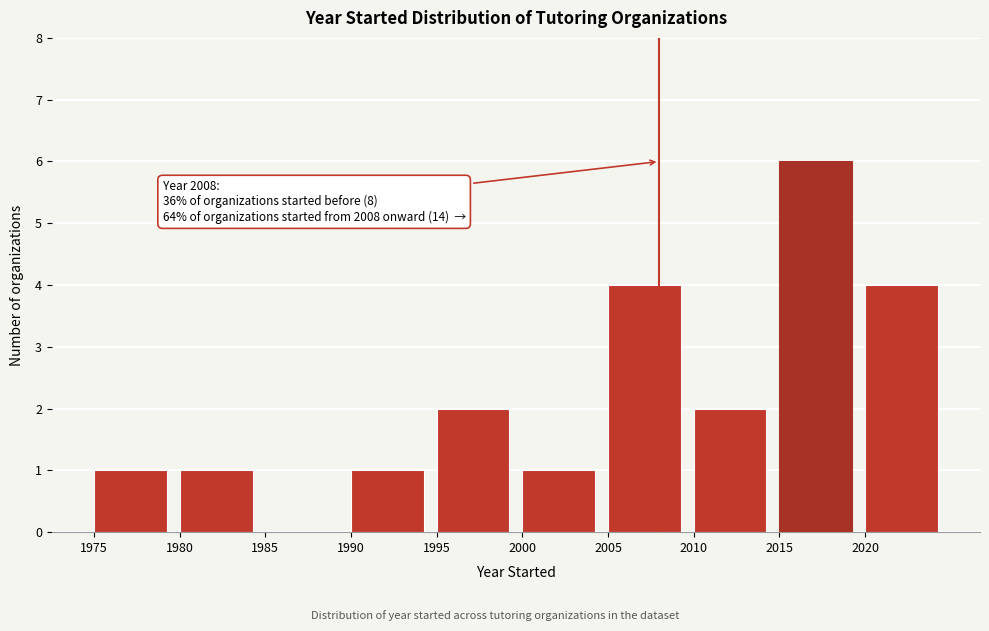

Which range on the x-axis has the tallest bar?

2015 to 2020